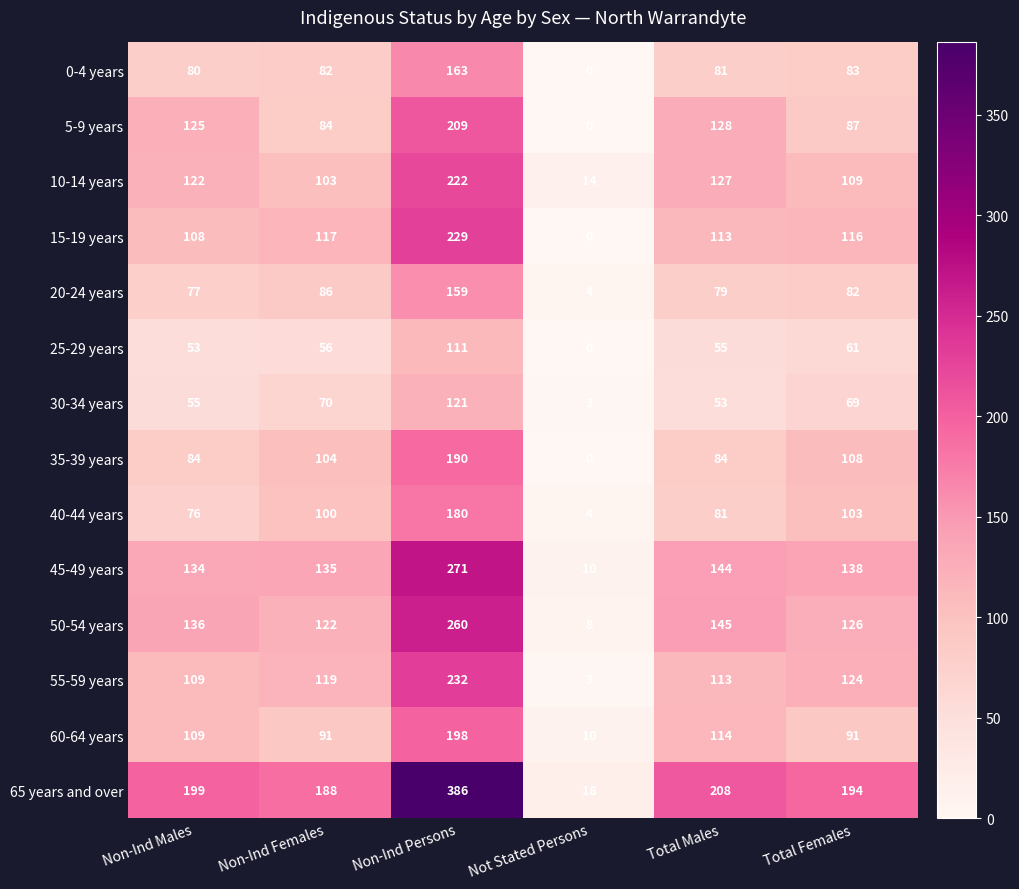

Which series has the largest total across all categories?

65 years and over